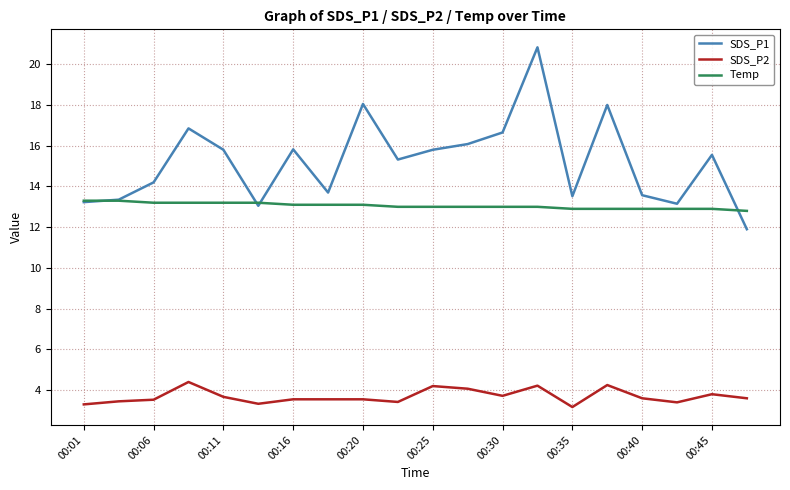

Rank the series by their maximum value, from lowest to highest.

SDS_P2, Temp, SDS_P1